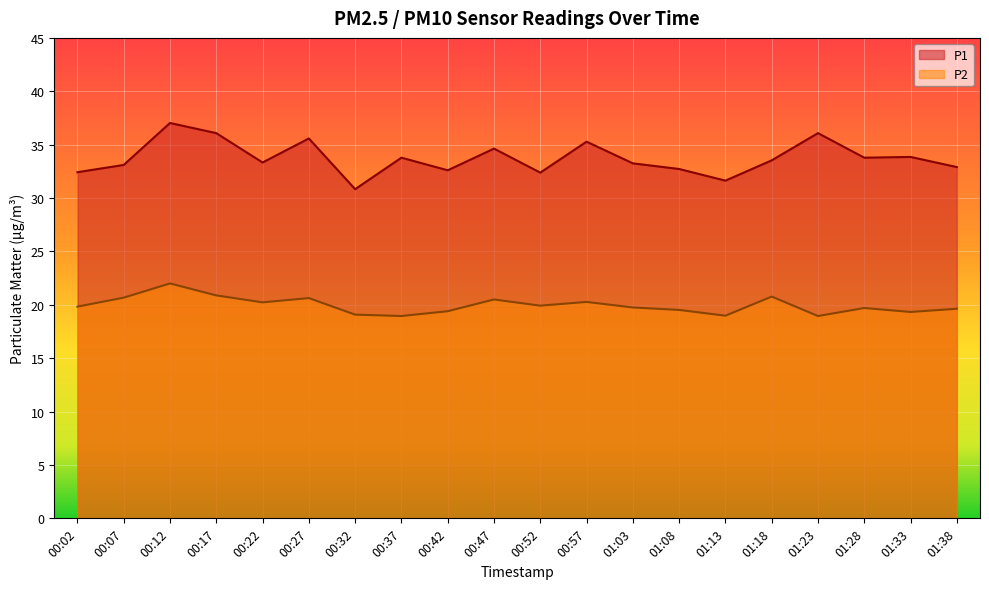

True or false: P1 and P2 cross at least once.

False